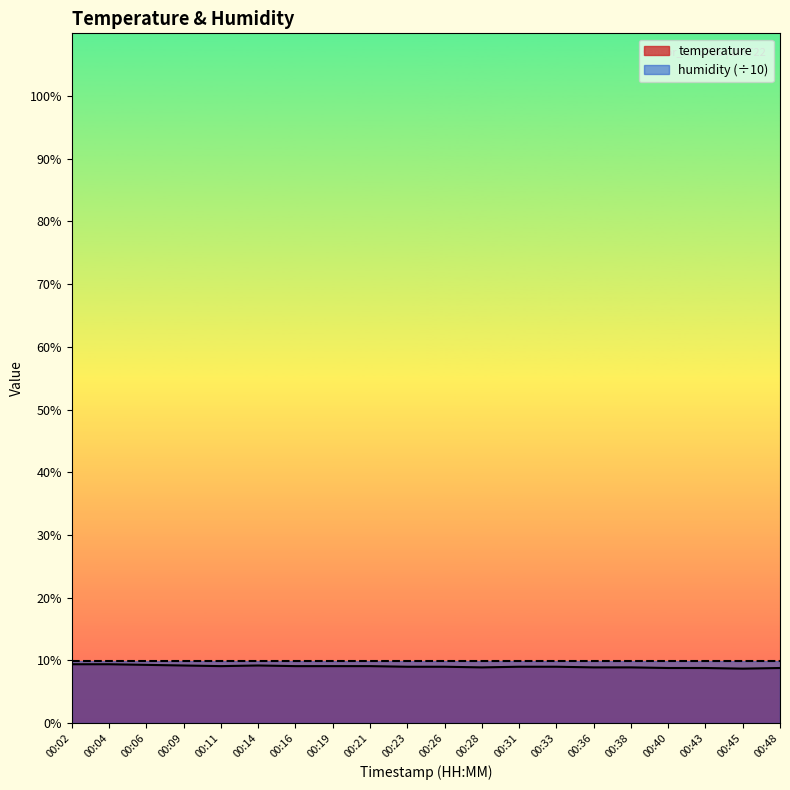

The value at 00:28 is 4.9. True or false?

False